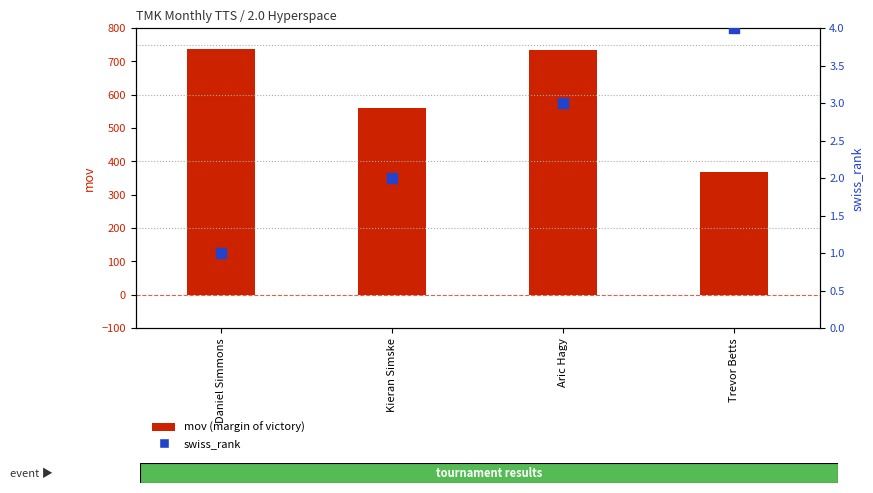

At how many categories does at least one series exceed 238?

4